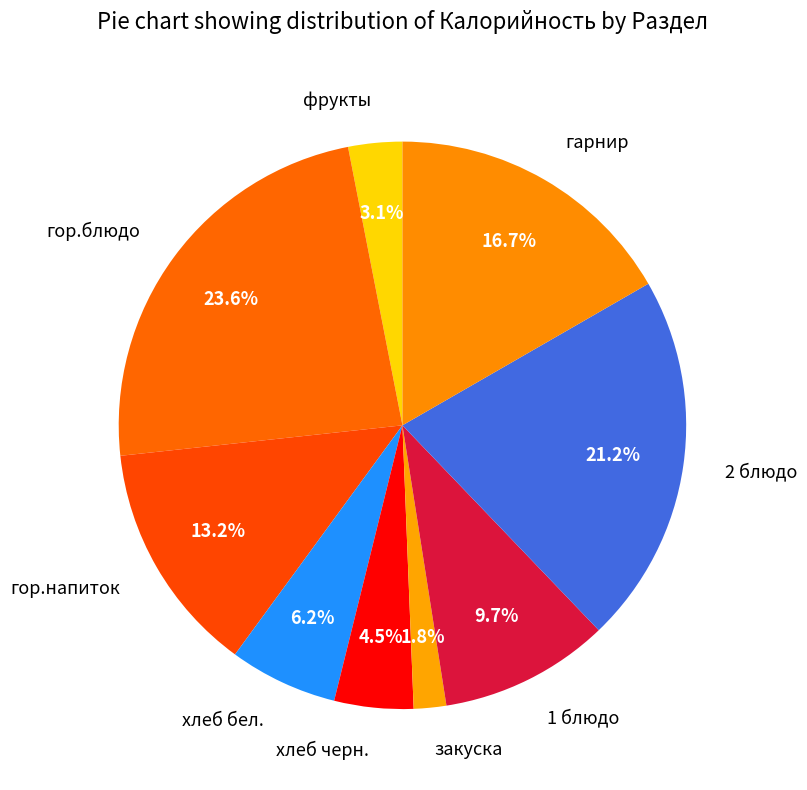

To the nearest percent, what percentage of the pie is хлеб бел.?

6%